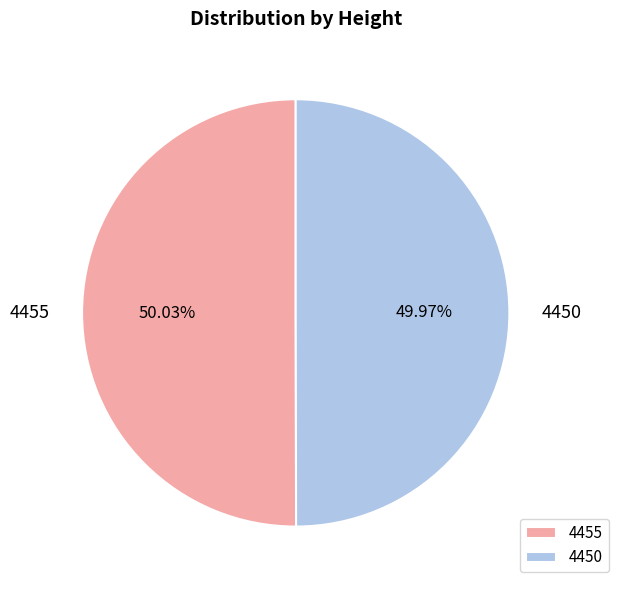

Approximately how many times larger is the value at 4455 compared to 4450?

1.0